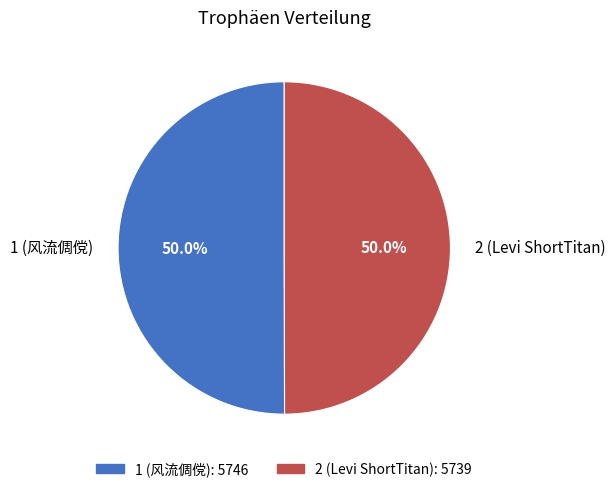

What percentage do 2 (Levi ShortTitan) and 1 (风流倜傥) together represent?

100.0%